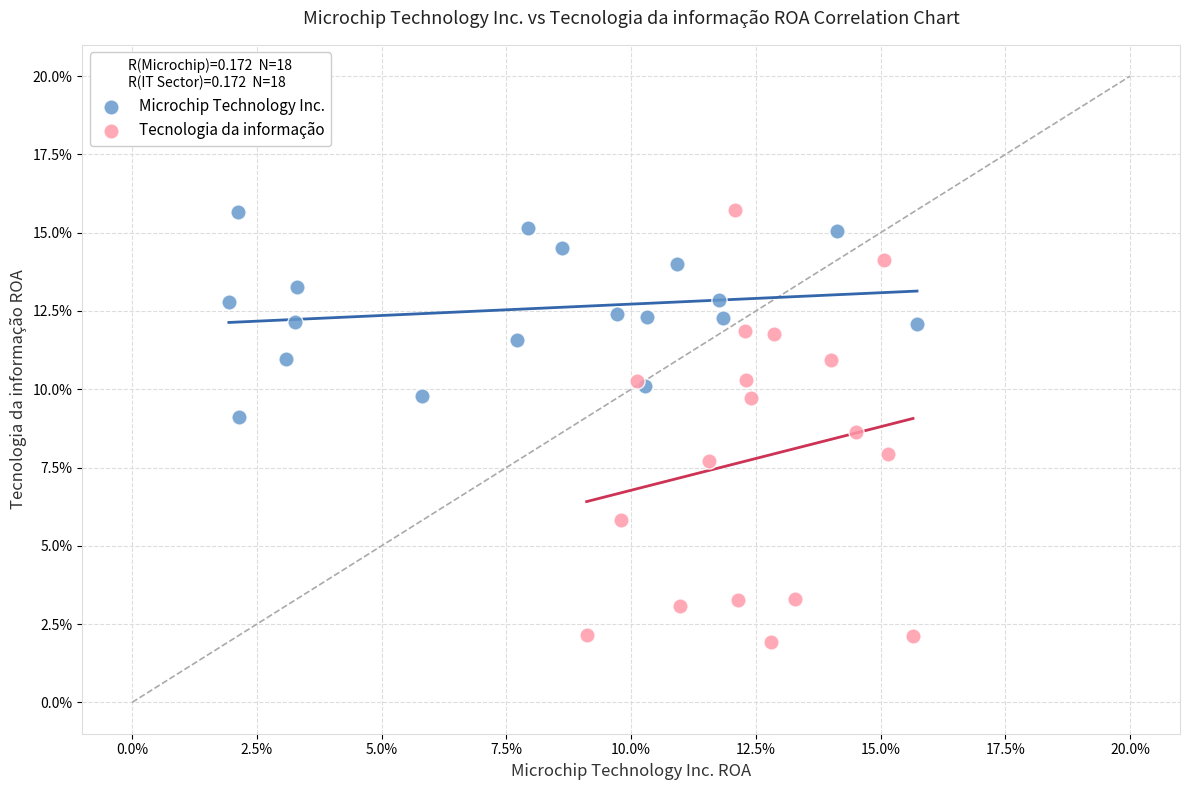

Which series has the largest Y range (max minus min)?

Tecnologia da informação